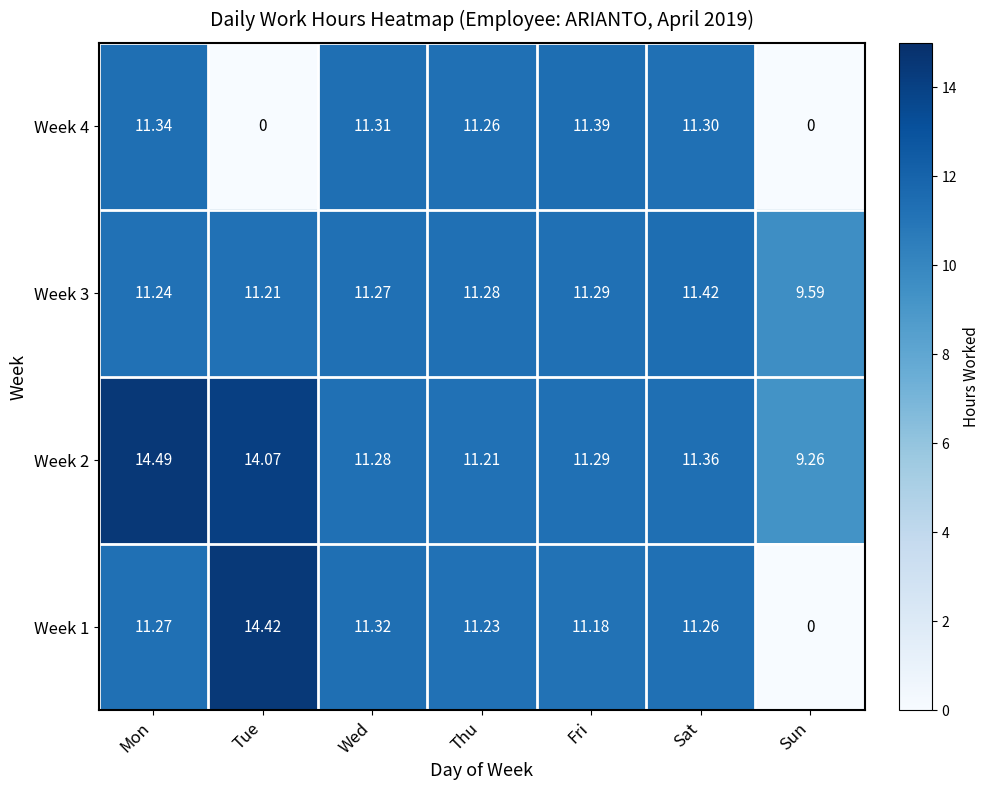

What is the spread (max minus min) of values at Tue?

14.4